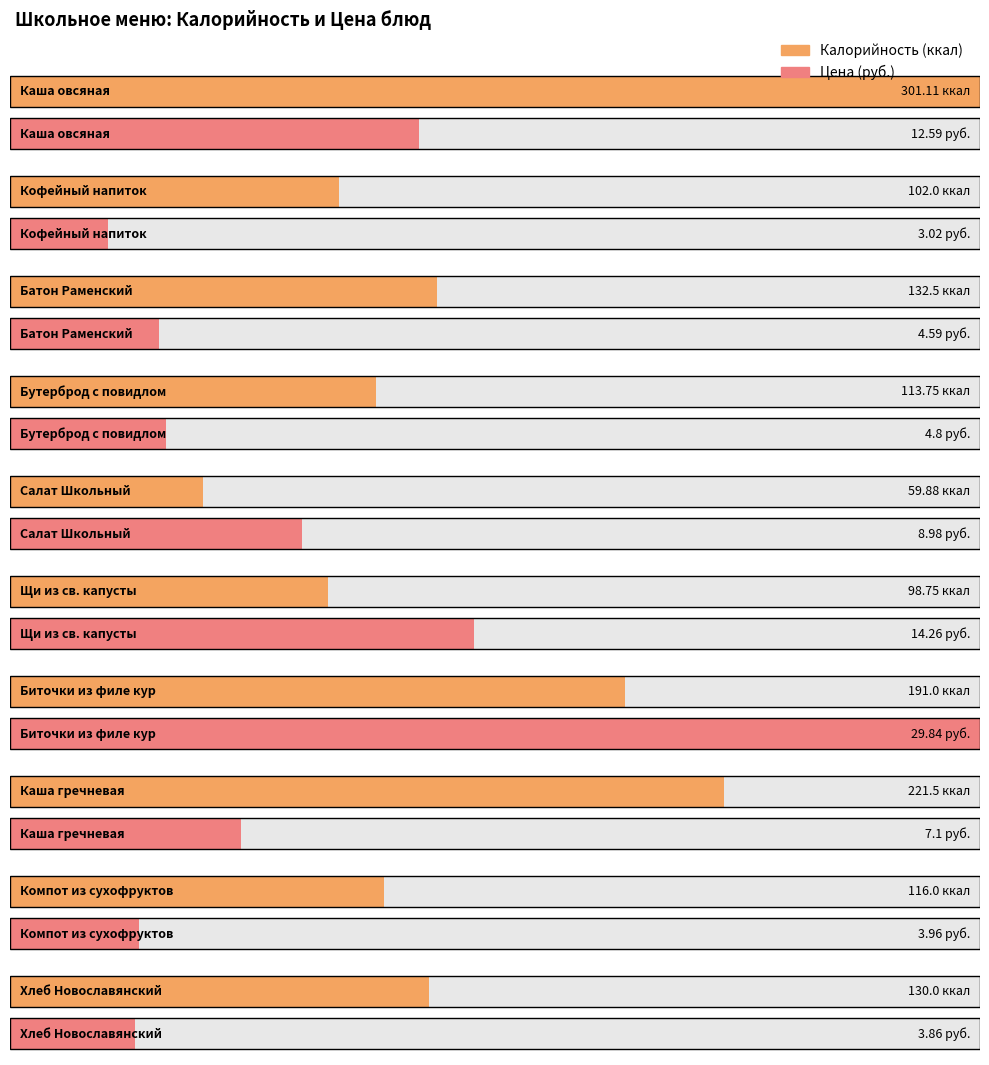

The value of Калорийность at Каша овсяная is 301.1. True or false?

True